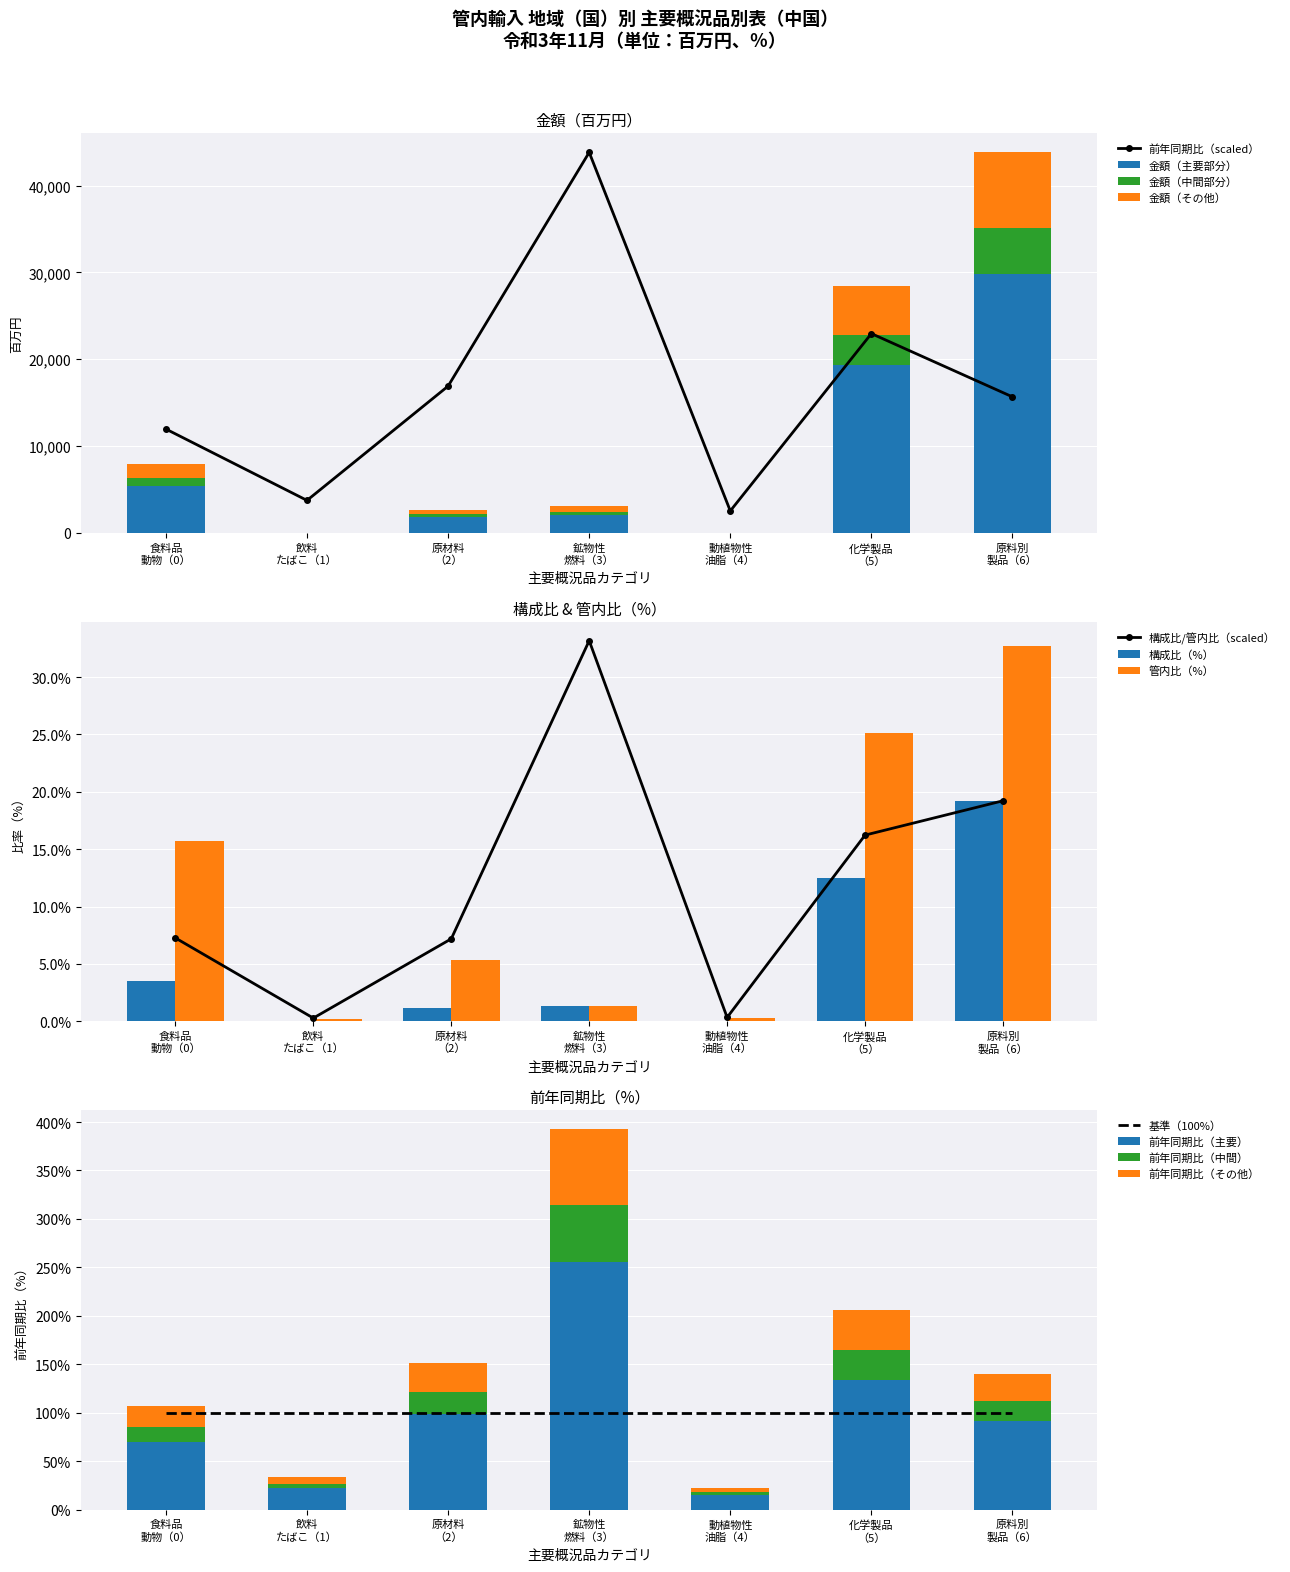

What is the value of the 前年同期比（scaled） point at the 4th from the left?

43826.6